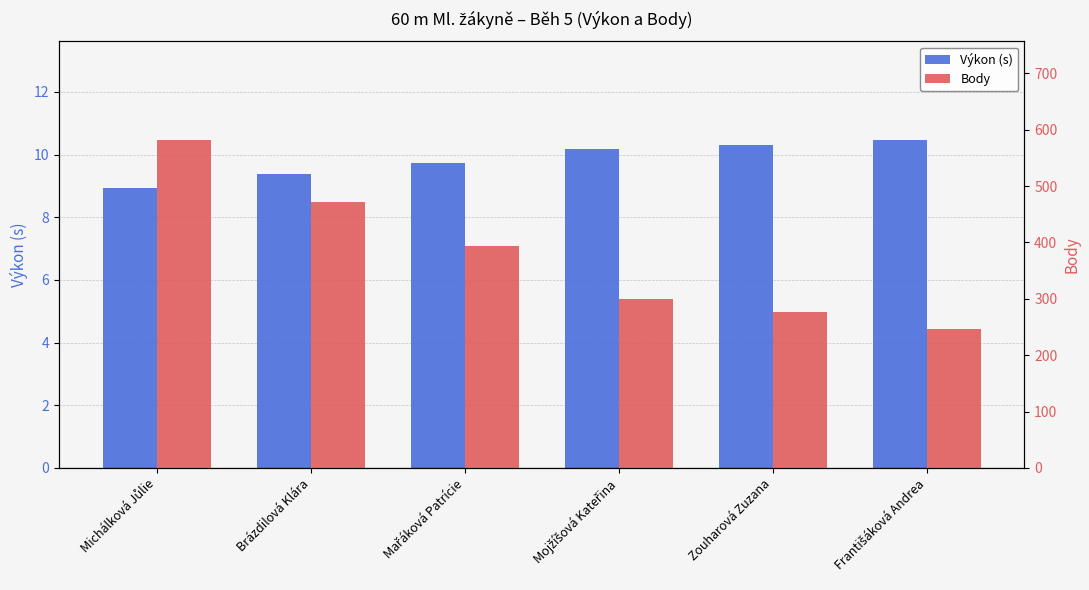

How many groups of bars are there?

6